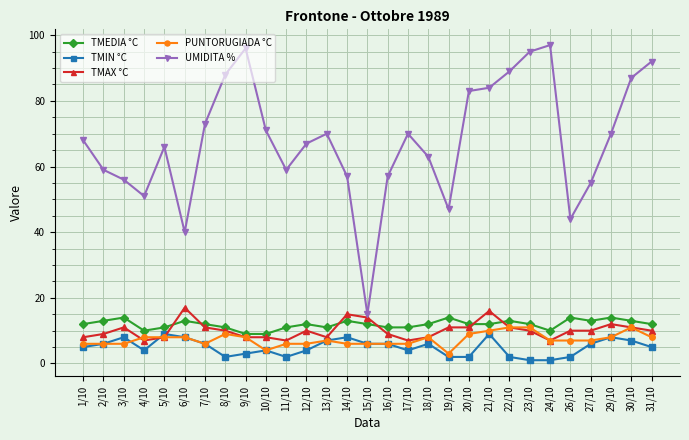

Reading left to right, extract all data points from this chart.

TMEDIA °C: 12	13	14	10	11	13	12	11	9	9	11	12	11	13	12	11	11	12	14	12	12	13	12	10	14	13	14	13	12
TMIN °C: 5	6	8	4	9	8	6	2	3	4	2	4	7	8	6	6	4	6	2	2	9	2	1	1	2	6	8	7	5
TMAX °C: 8	9	11	7	8	17	11	10	8	8	7	10	8	15	14	9	7	8	11	11	16	11	10	7	10	10	12	11	10
PUNTORUGIADA °C: 6	6	6	8	8	8	6	9	8	4	6	6	7	6	6	6	6	8	3	9	10	11	11	7	7	7	8	11	8
UMIDITA %: 68	59	56	51	66	40	73	88	96	71	59	67	70	57	15	57	70	63	47	83	84	89	95	97	44	55	70	87	92